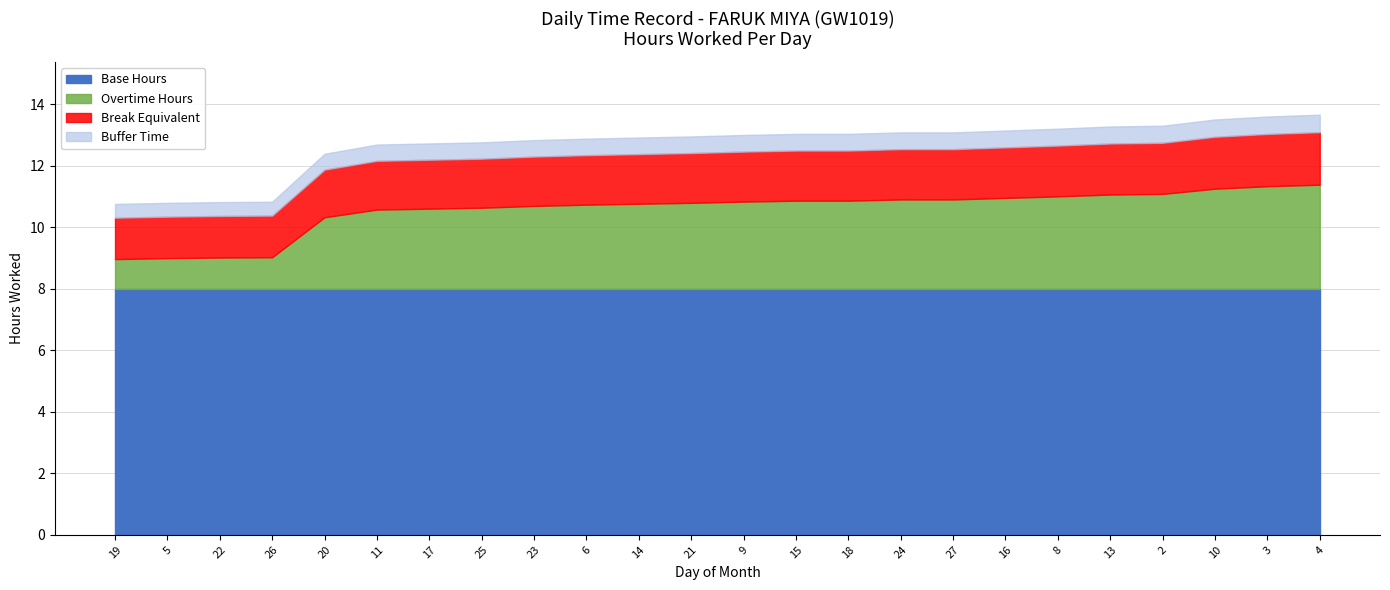

List the labels in order of value, smallest first.

19, 5, 22, 26, 20, 11, 17, 25, 23, 6, 14, 21, 9, 15, 18, 24, 27, 16, 8, 13, 2, 10, 3, 4